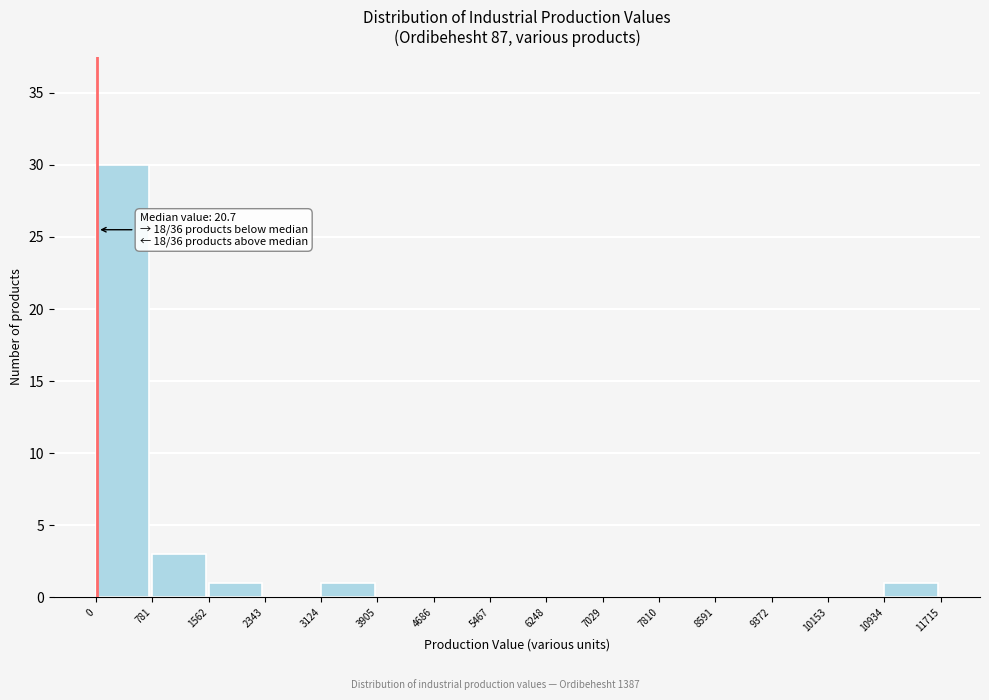

Over which range of the x-axis is the bar tallest?

0 to 781